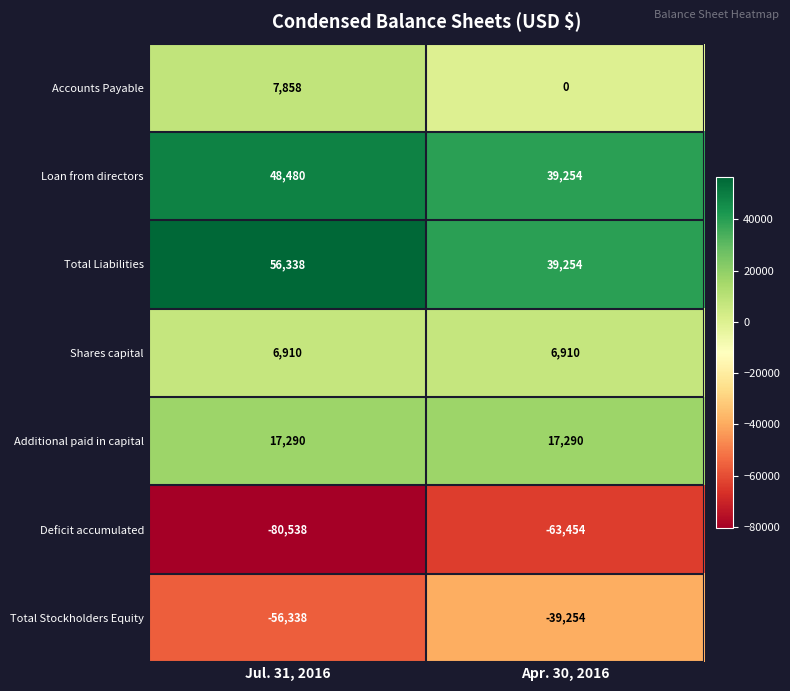

At which label is Total Stockholders Equity closest to -47796?

Jul. 31, 2016